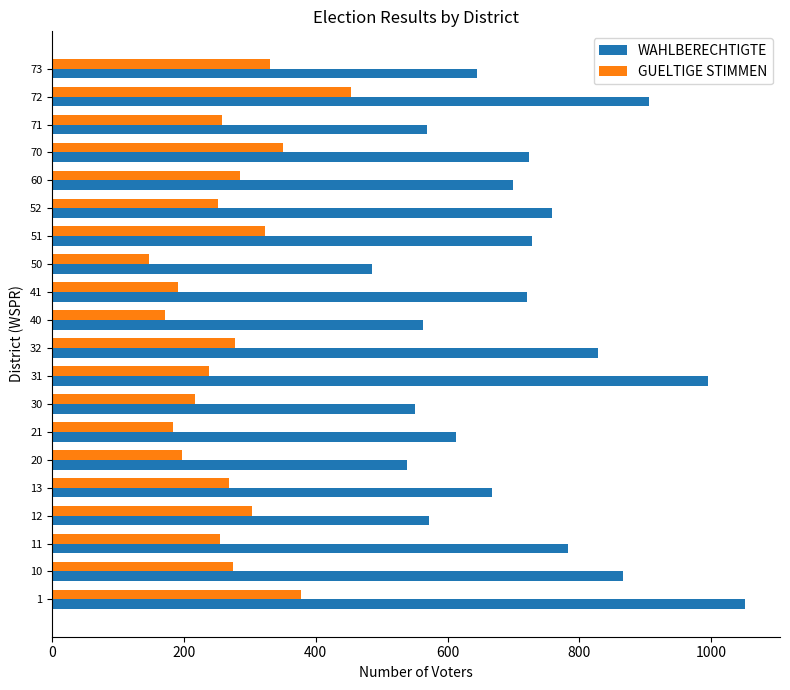

What is the difference between the maximum and minimum values in the GUELTIGE STIMMEN series?

306